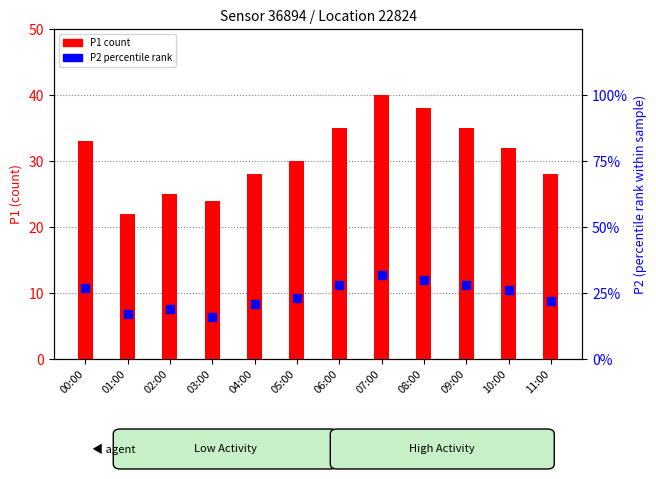

At which category is the sum across all series the highest?

07:00